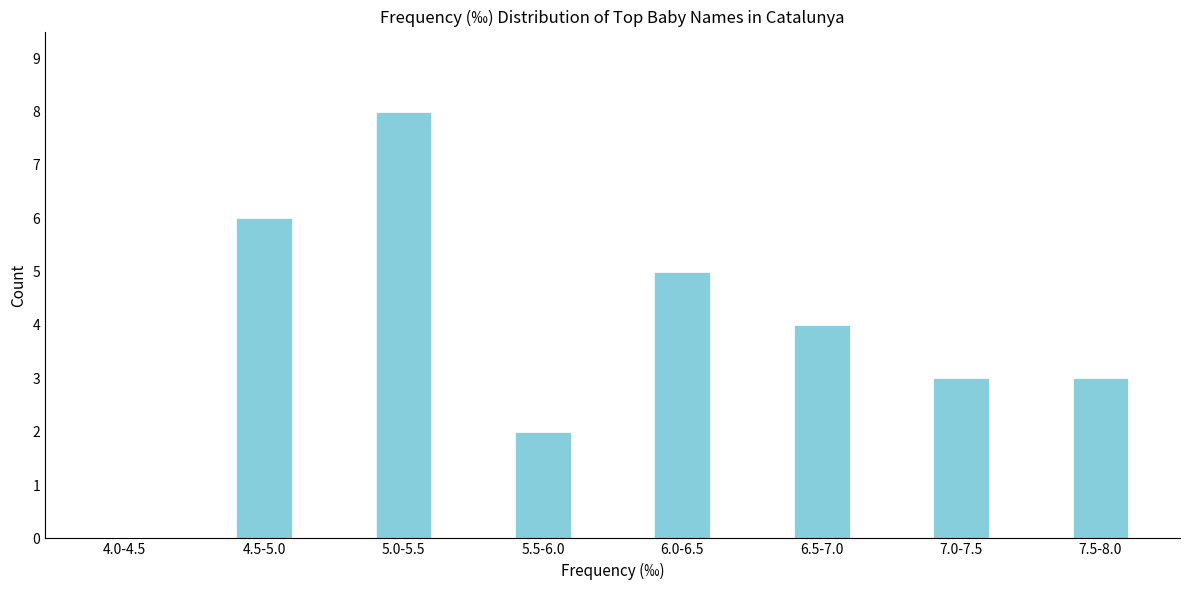

Reading left to right, what are all the values shown in this chart?

4.0-4.5=0	4.5-5.0=6	5.0-5.5=8	5.5-6.0=2	6.0-6.5=5	6.5-7.0=4	7.0-7.5=3	7.5-8.0=3